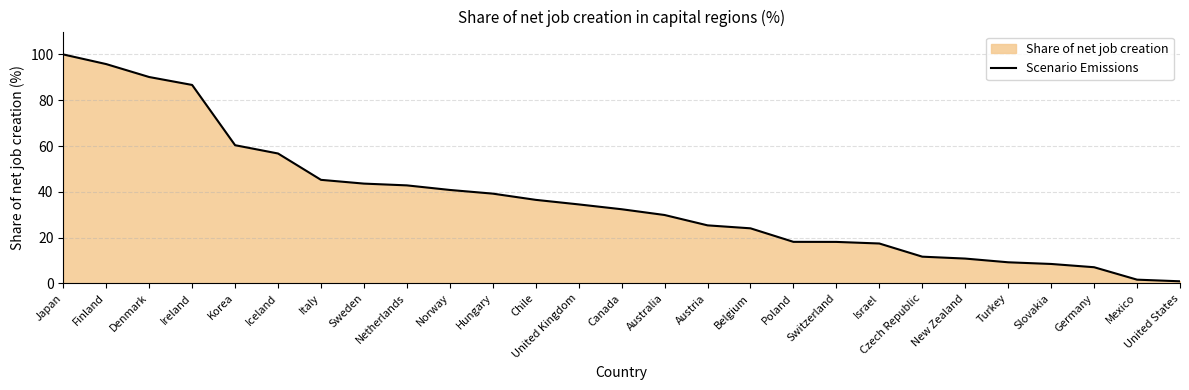

What is the sum of the values at Israel and Turkey?

26.6